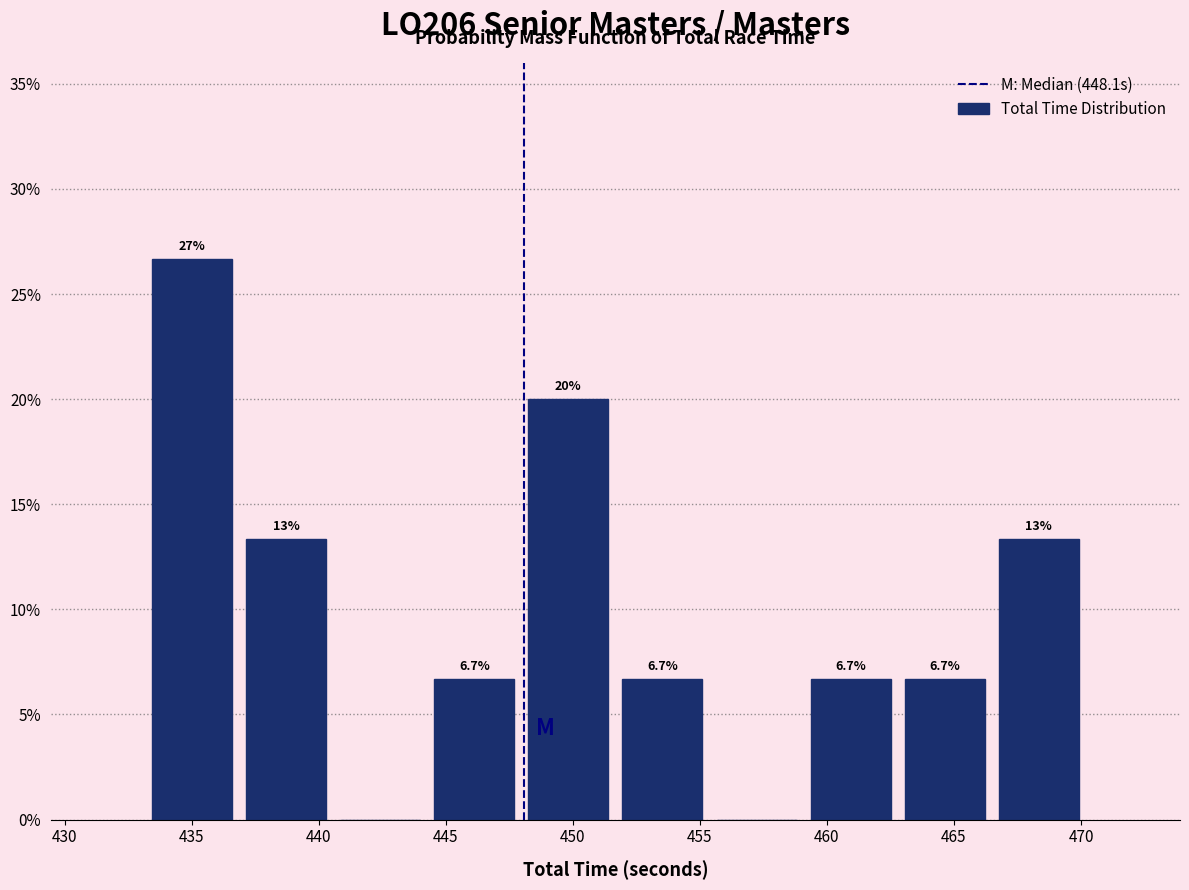

Which range on the x-axis has the tallest bar?

433.0 to 437.0